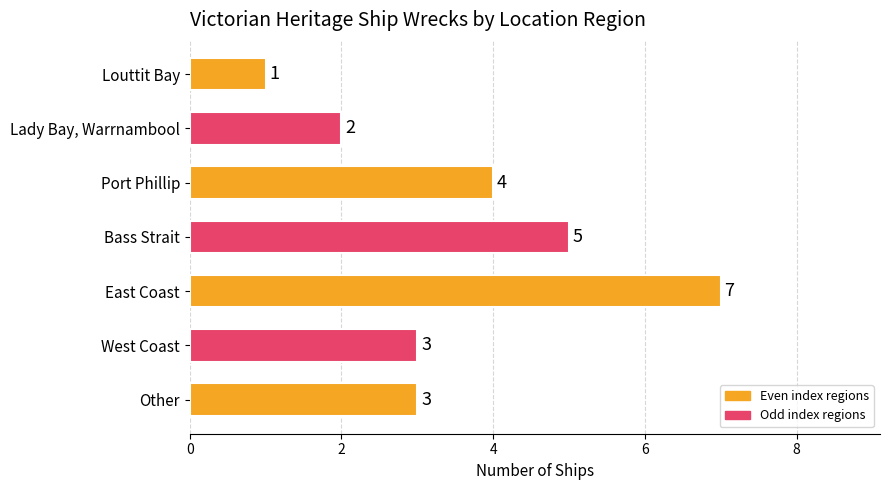

The chart shows a value of 7 at East Coast. True or false?

True